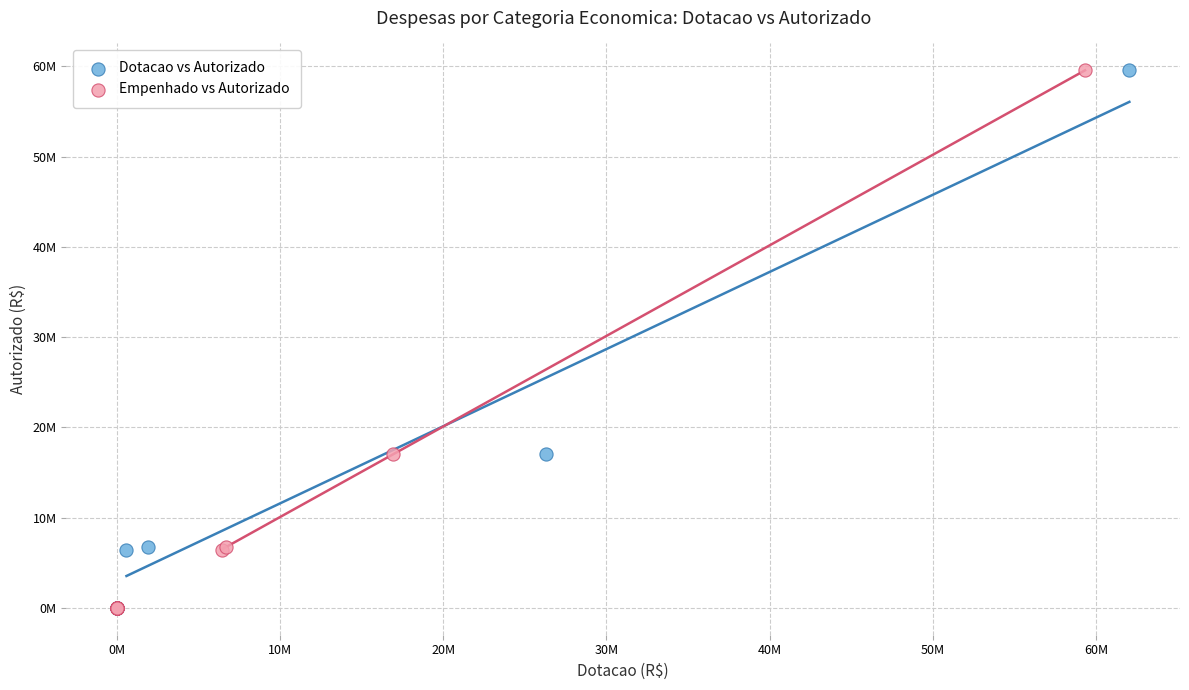

What are all the series names shown in the legend?

Dotacao vs Autorizado, Empenhado vs Autorizado